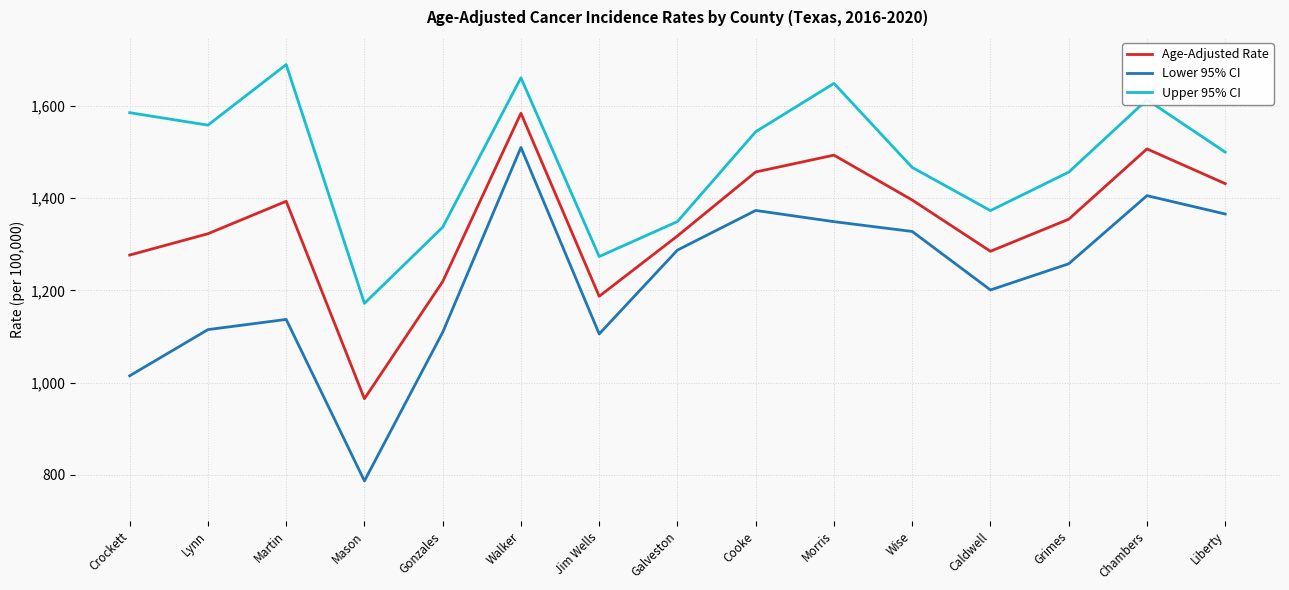

At Grimes, list the series in order from largest to smallest.

Upper 95% CI, Age-Adjusted Rate, Lower 95% CI